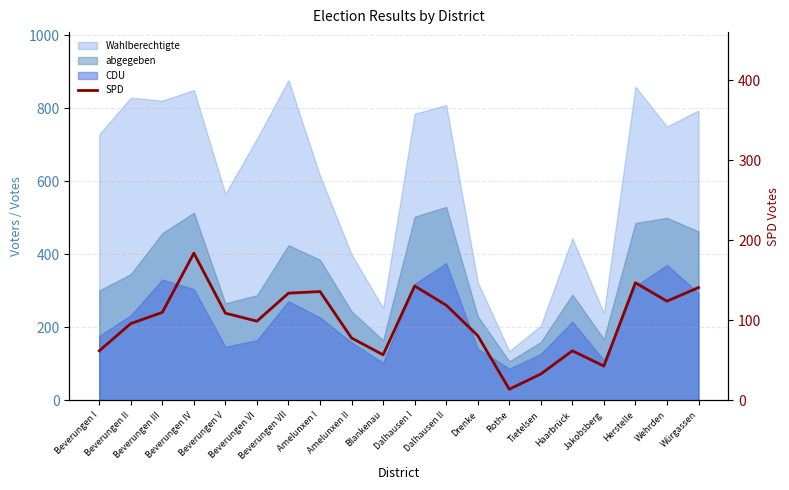

Which label corresponds to the smallest value in the chart?

Rothe